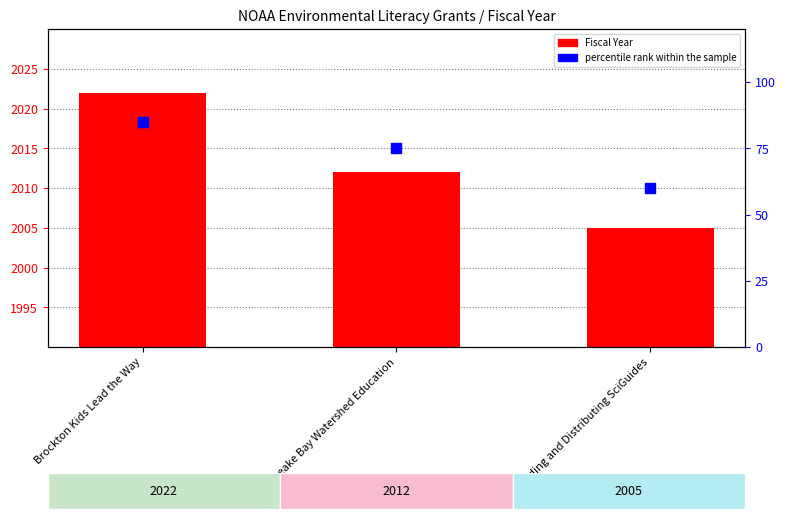

Which series reaches the maximum Y coordinate?

Fiscal Year